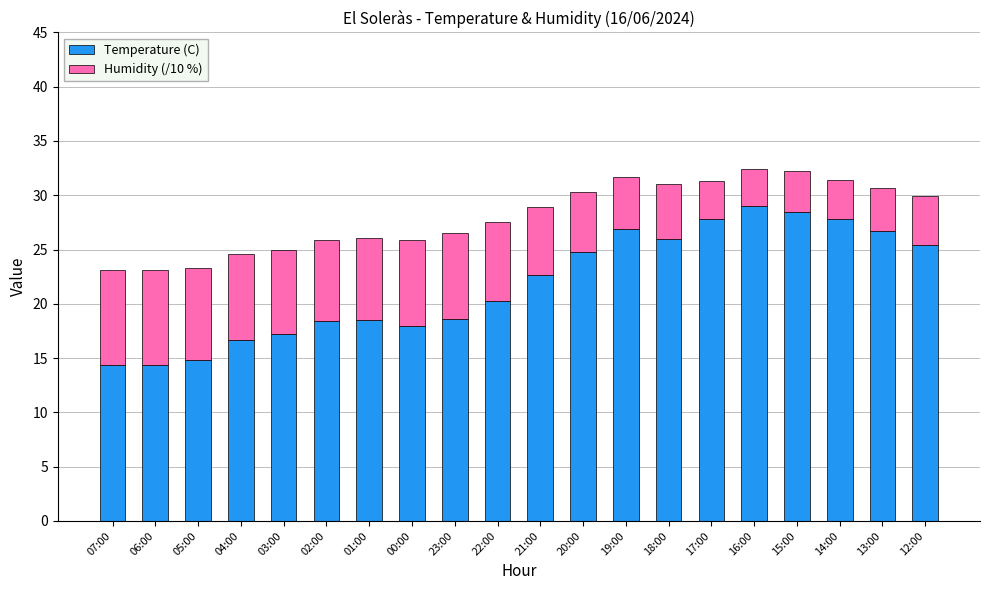

True or false: Temperature (C) has a value of 23.2 at 06:00.

False